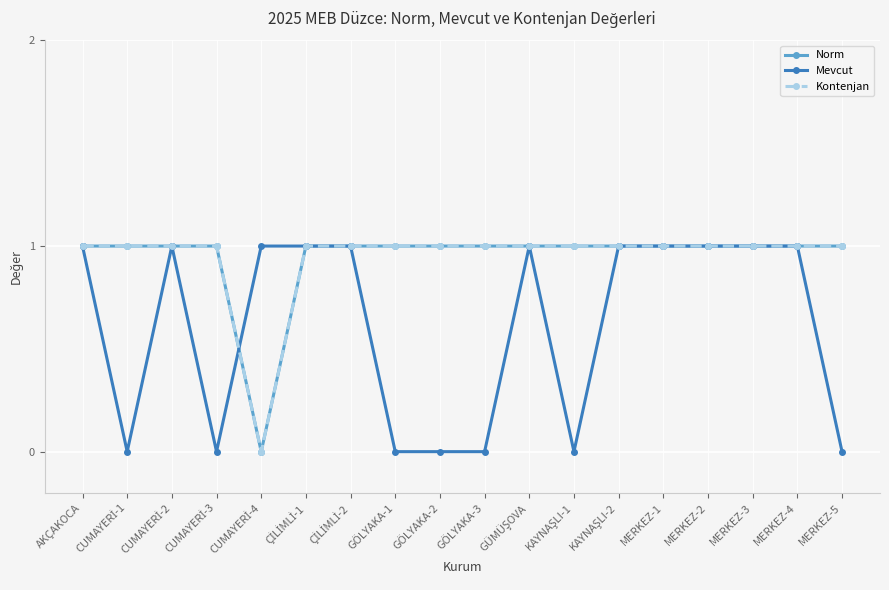

Which series ends up on top after the final intersection of Mevcut and Kontenjan?

Mevcut